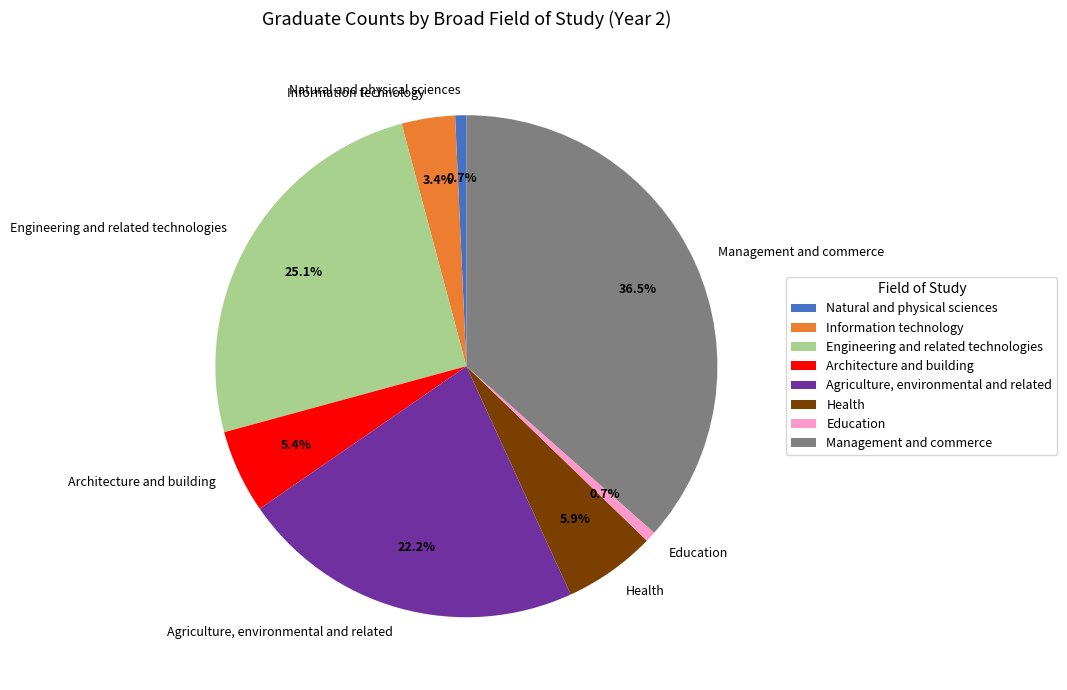

How many segments does this pie chart have?

8